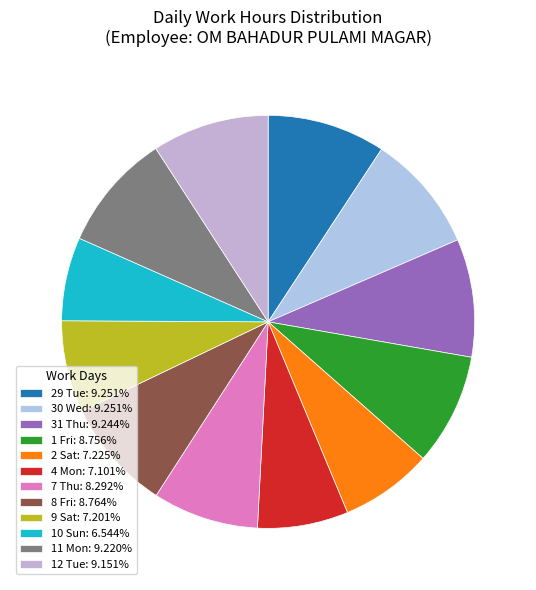

To the nearest percent, what is the difference between the largest and smallest slice percentages?

3%